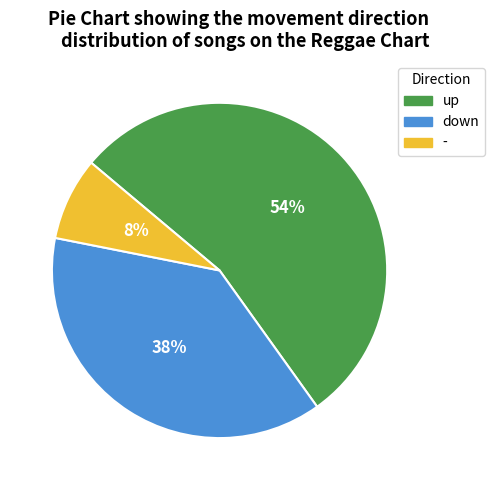

What is the largest slice in the pie chart?

up